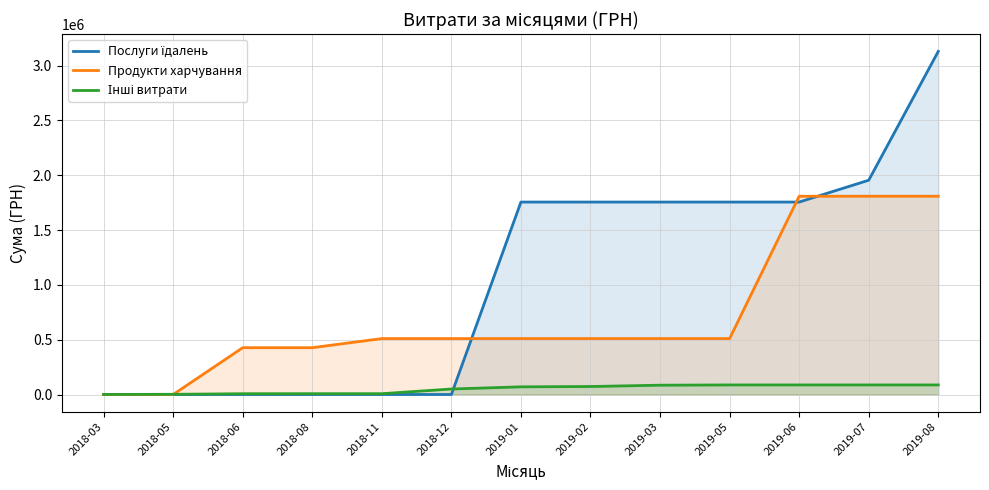

Which category has the highest value across all series?

2019-08